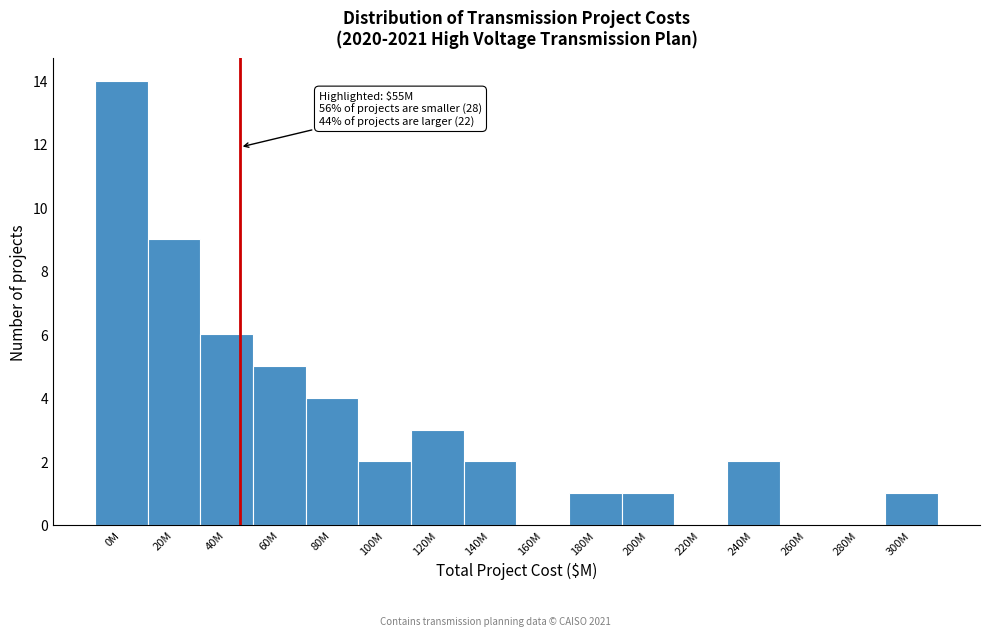

Reading left to right, what are all the values shown in this chart?

0M=14	20M=9	40M=6	60M=5	80M=4	100M=2	120M=3	140M=2	160M=0	180M=1	200M=1	220M=0	240M=2	260M=0	280M=0	300M=1